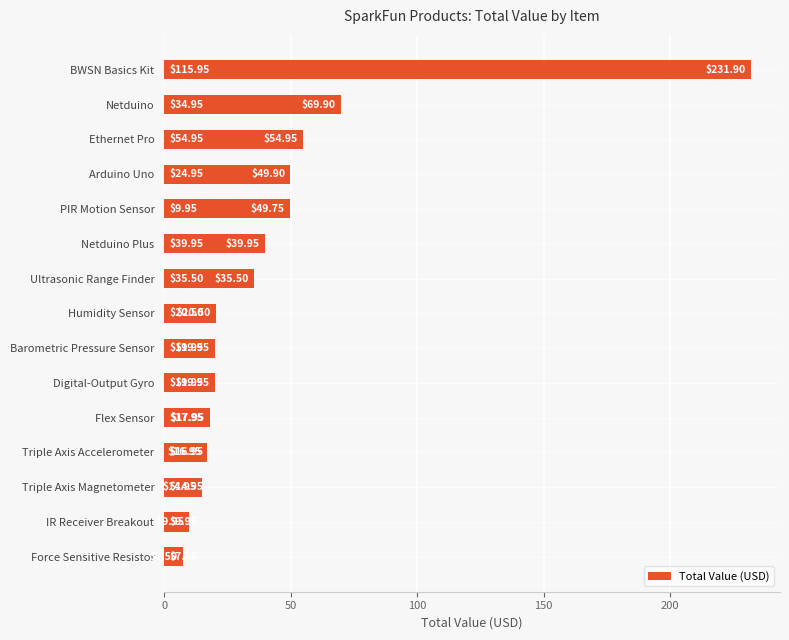

Approximately how many times larger is the value at Humidity Sensor compared to Barometric Pressure Sensor?

1.0